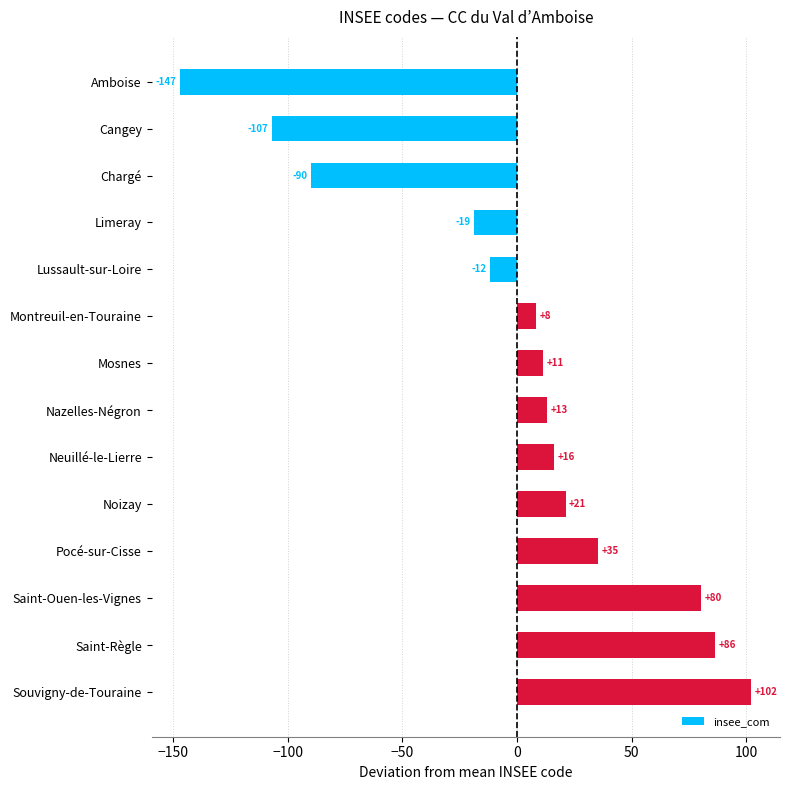

How many bars are there in total?

14